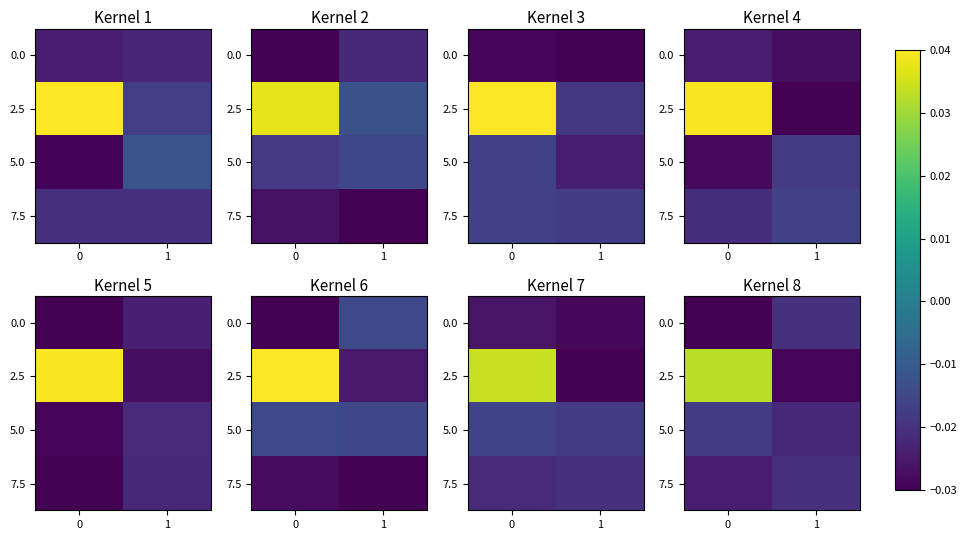

Rank the categories by 5.0 value from highest to lowest.

0, 1